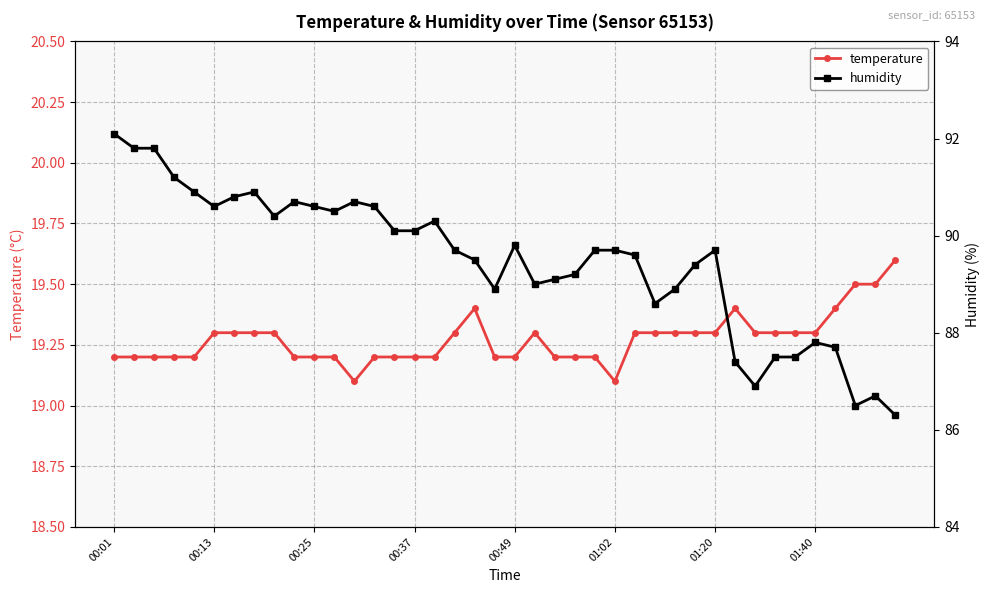

Between 16 and 38, which is larger?

38